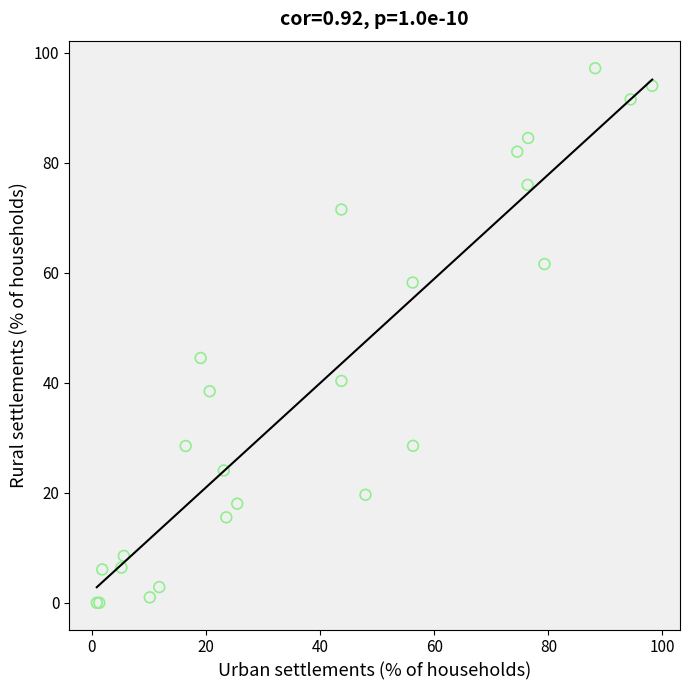

What Y value in the scatter plot is closest to 48?

44.5